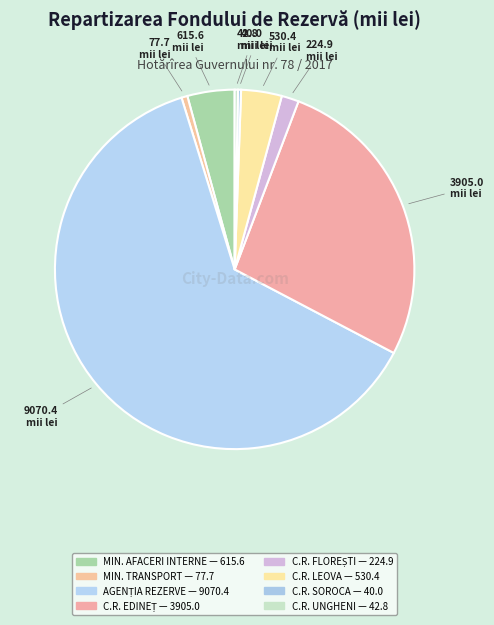

Rank the categories by value from highest to lowest.

AGENȚIA REZERVE MATERIALE, CONSILIUL RAIONAL EDINEȚ, MINISTERUL AFACERILOR INTERNE, CONSILIUL RAIONAL LEOVA, CONSILIUL RAIONAL FLOREȘTI, MINISTERUL TRANSPORTURILOR, CONSILIUL RAIONAL UNGHENI, CONSILIUL RAIONAL SOROCA